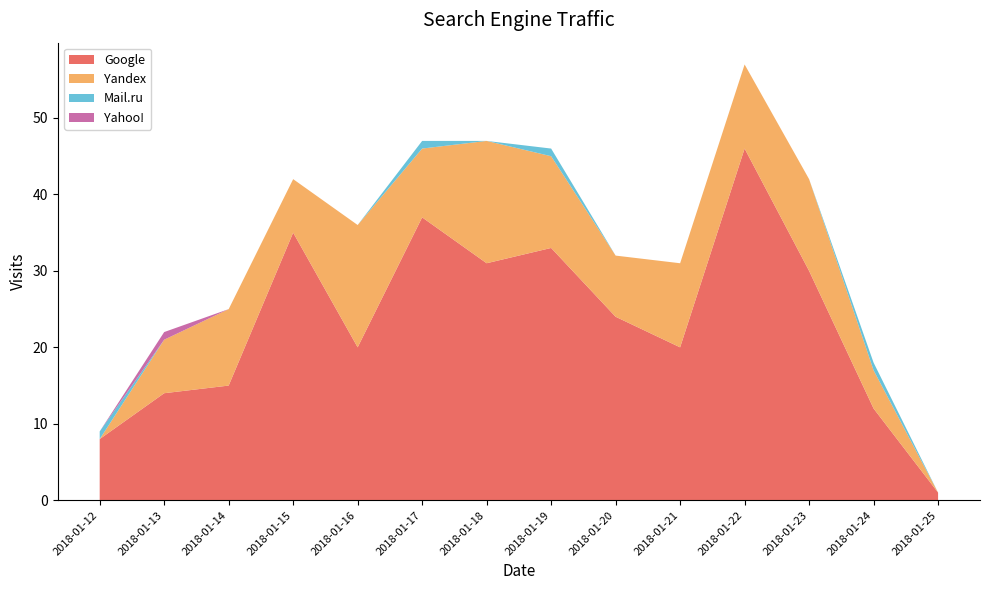

Reading left to right, what are all the values shown in this chart?

Google: 8	14	15	35	20	37	31	33	24	20	46	30	12	1
Yandex: 0	7	10	7	16	9	16	12	8	11	11	12	5	0
Mail.ru: 1	0	0	0	0	1	0	1	0	0	0	0	1	0
Yahoo!: 0	1	0	0	0	0	0	0	0	0	0	0	0	0